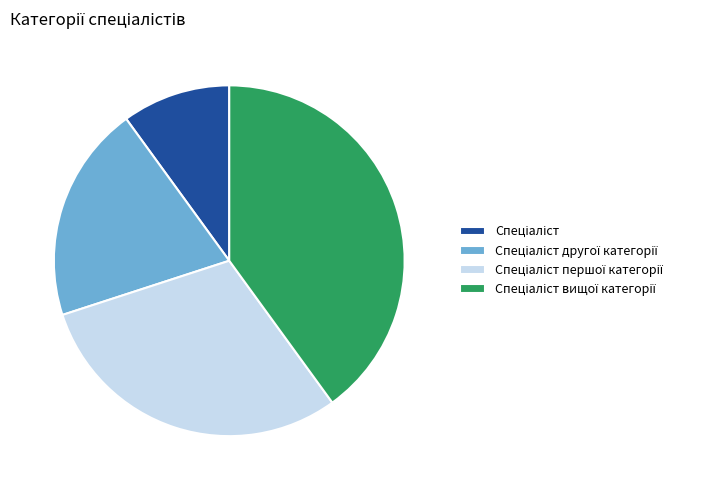

Is there any slice that represents more than half of the pie?

No